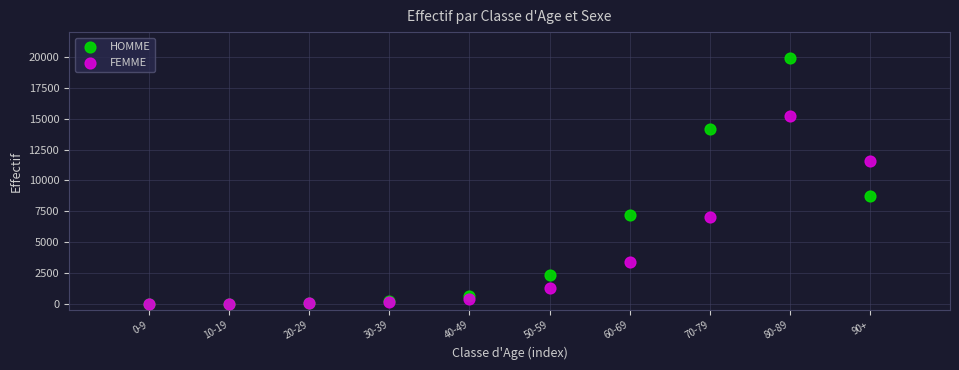

Across all series, what Y value is closest to 9966?

8748